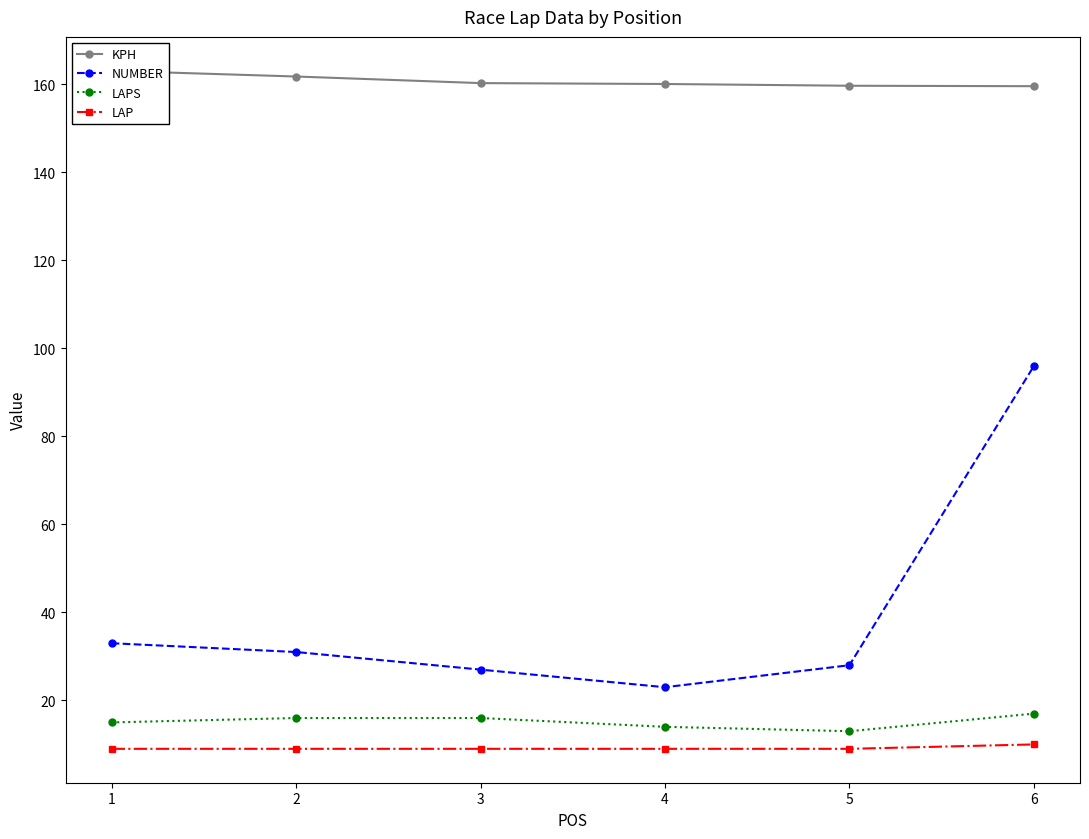

Rank the categories by LAPS value from lowest to highest.

5, 4, 1, 2, 3, 6